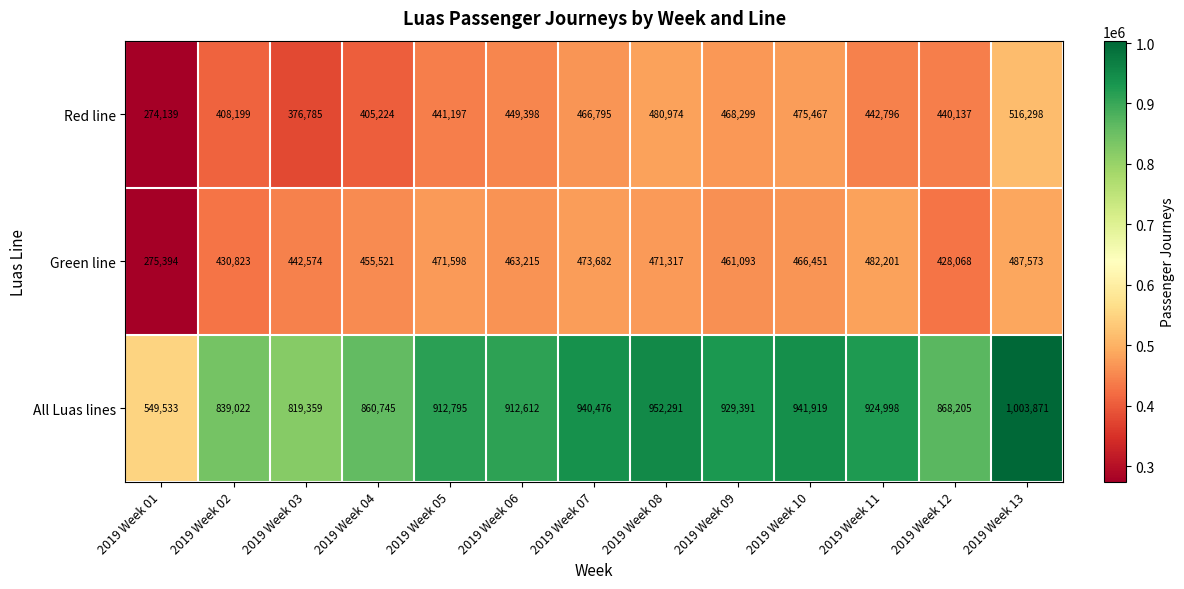

Which label corresponds to the largest value in the chart?

2019 Week 13